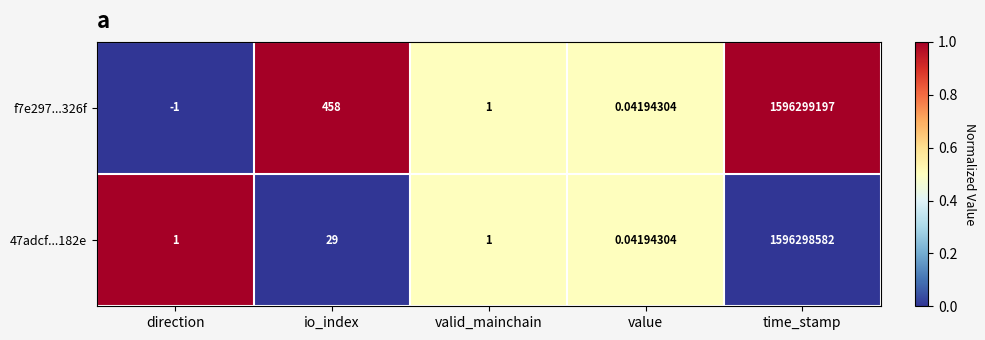

At how many categories does at least one series exceed 0?

5